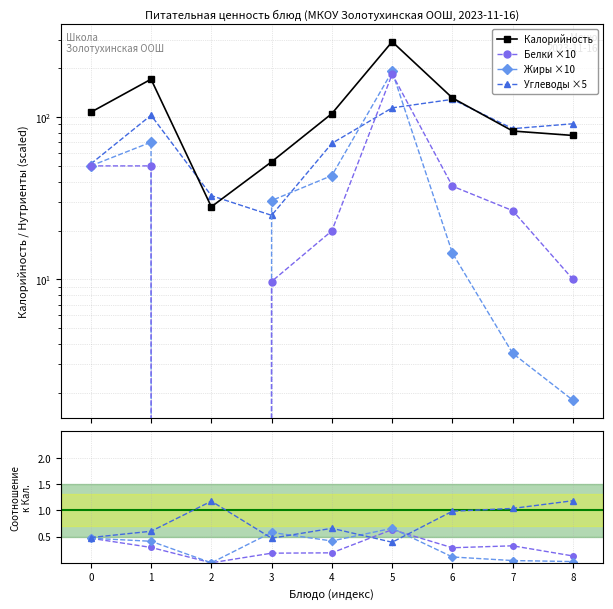

What is the sum of all Белки values?

387.3